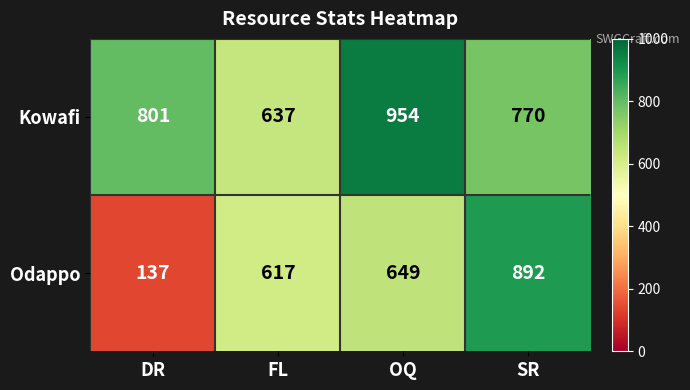

True or false: Kowafi has a value of 1284 at DR.

False